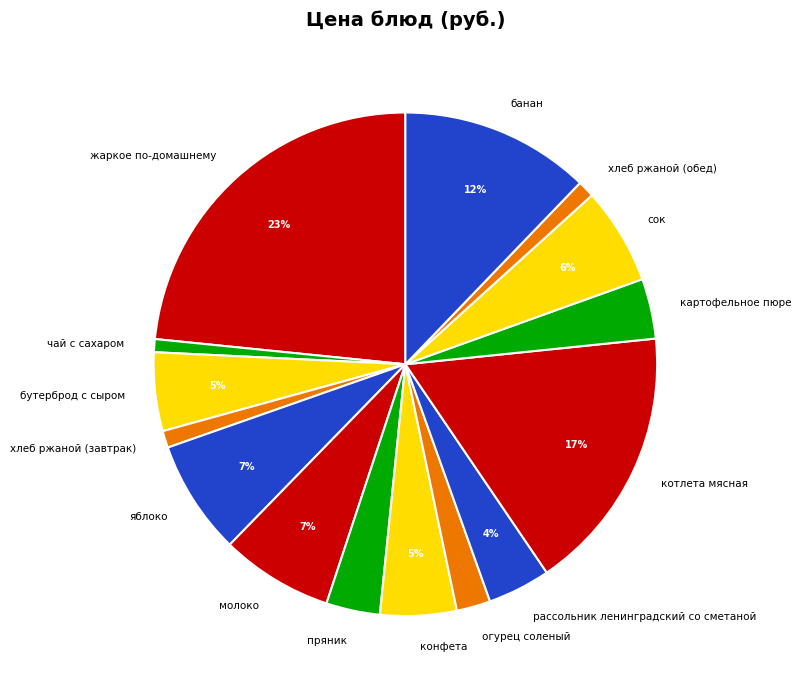

Is there a majority slice in this chart?

No